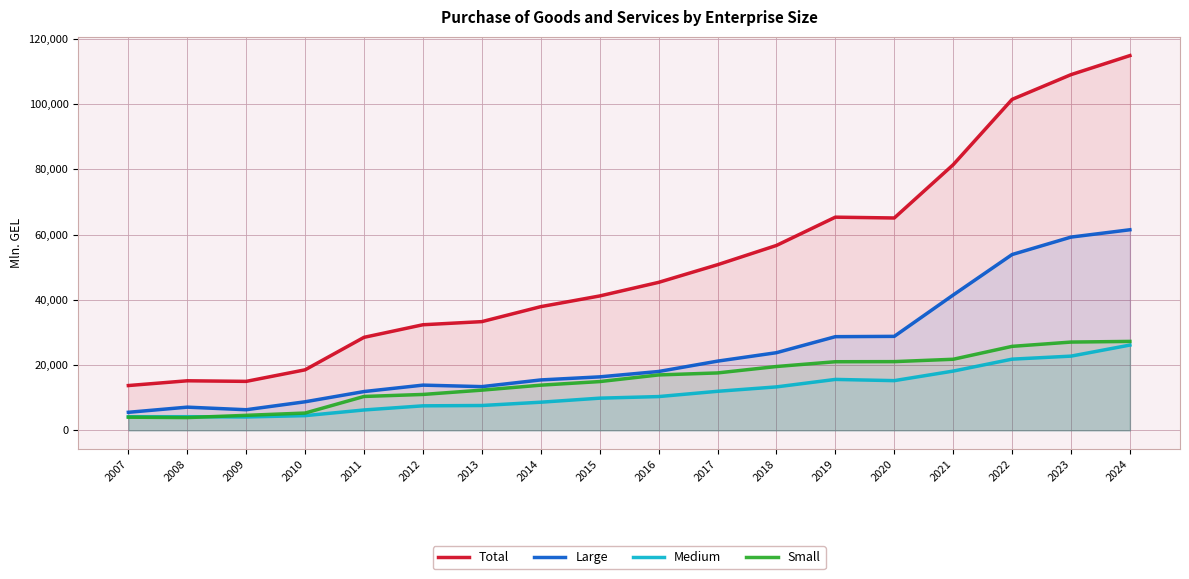

At which category does the chart reach its peak across all series?

2024